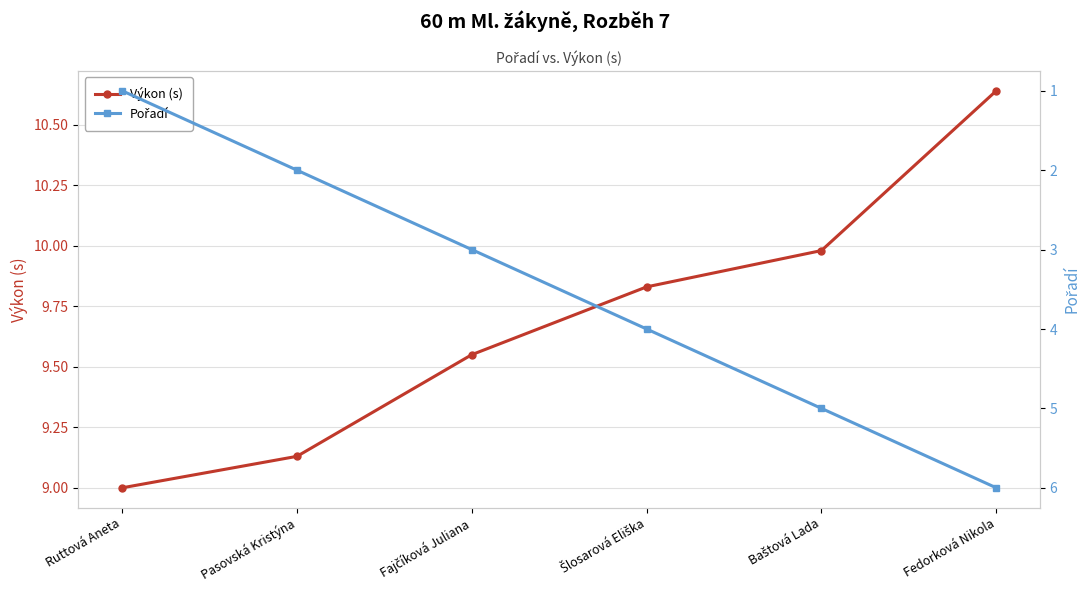

Reading left to right, what are all the values shown in this chart?

Výkon (s): 9.0	9.1	9.6	9.8	10.0	10.6
Pořadí: 1.0	2.0	3.0	4.0	5.0	6.0